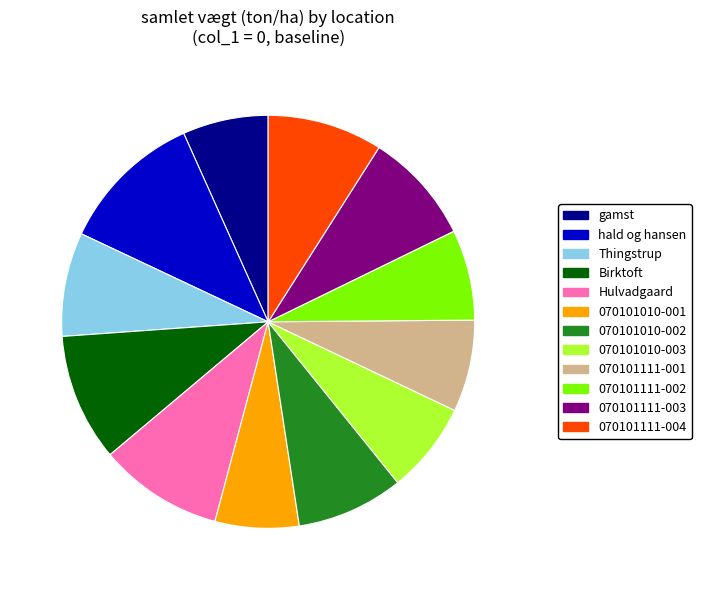

The Hulvadgaard slice represents 16% of the pie. True or false?

False